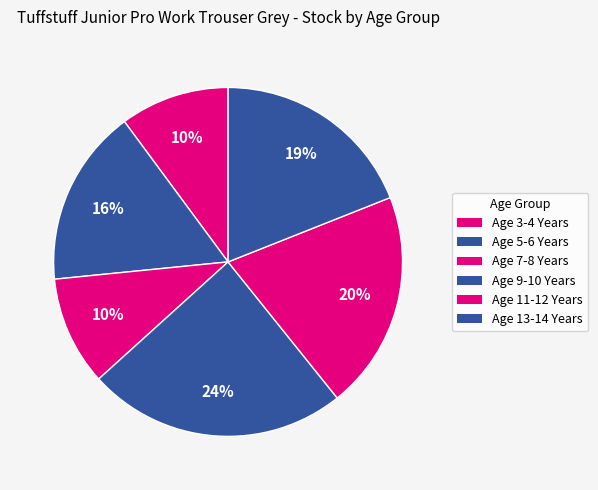

Count the number of slices in the pie.

6